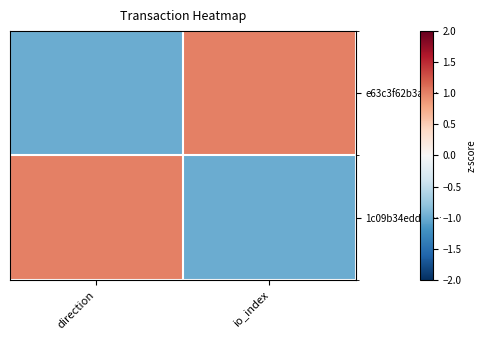

What is the difference between the highest and lowest values at direction?

2